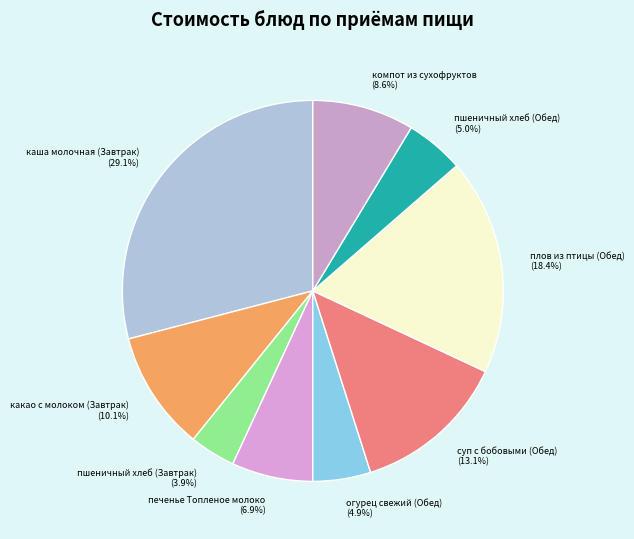

The каша молочная (Завтрак) slice represents 42% of the pie. True or false?

False